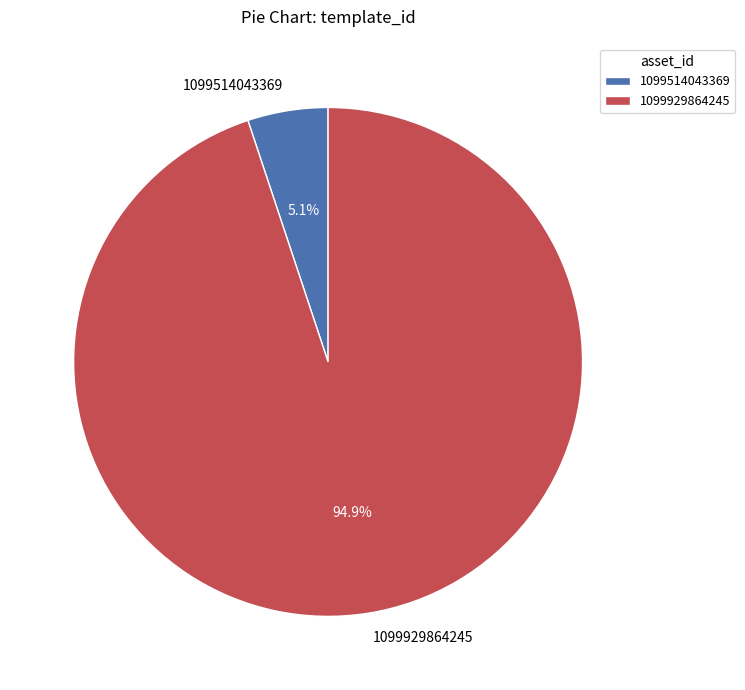

Which has a higher value, 1099514043369 or 1099929864245?

1099929864245